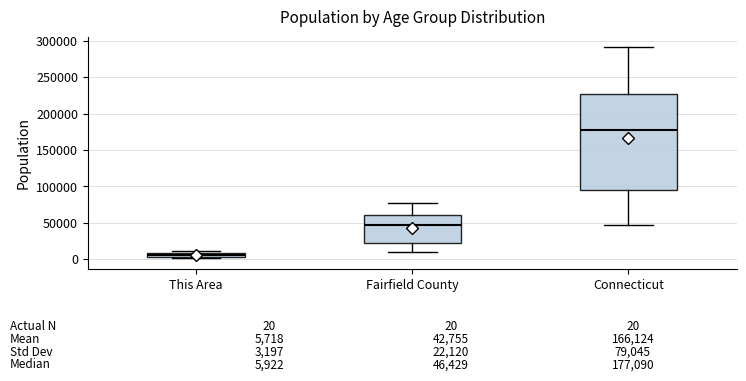

Which box is the tallest, from its lower edge to its upper edge?

Connecticut